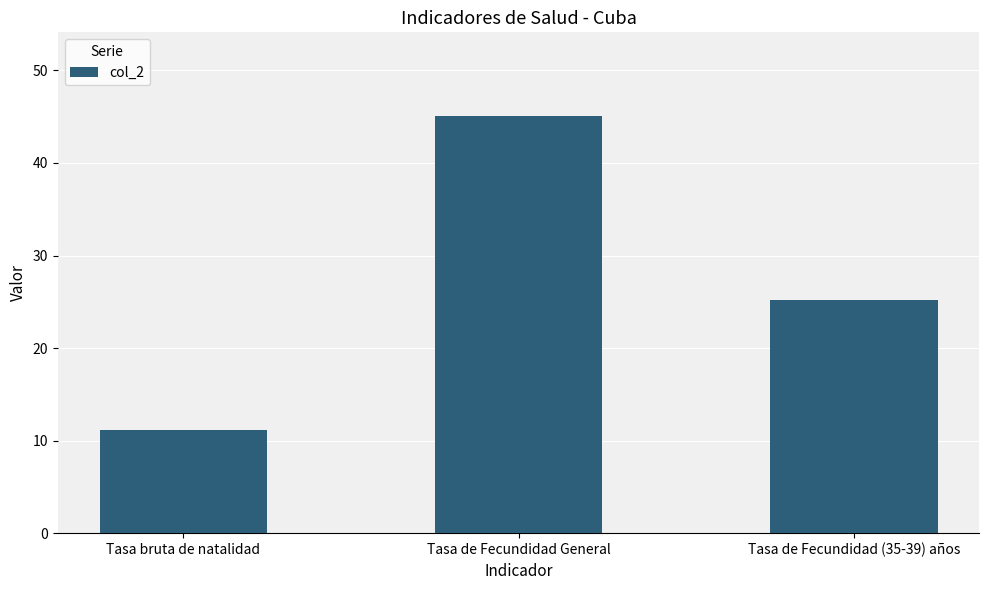

What is the greatest value displayed?

45.1